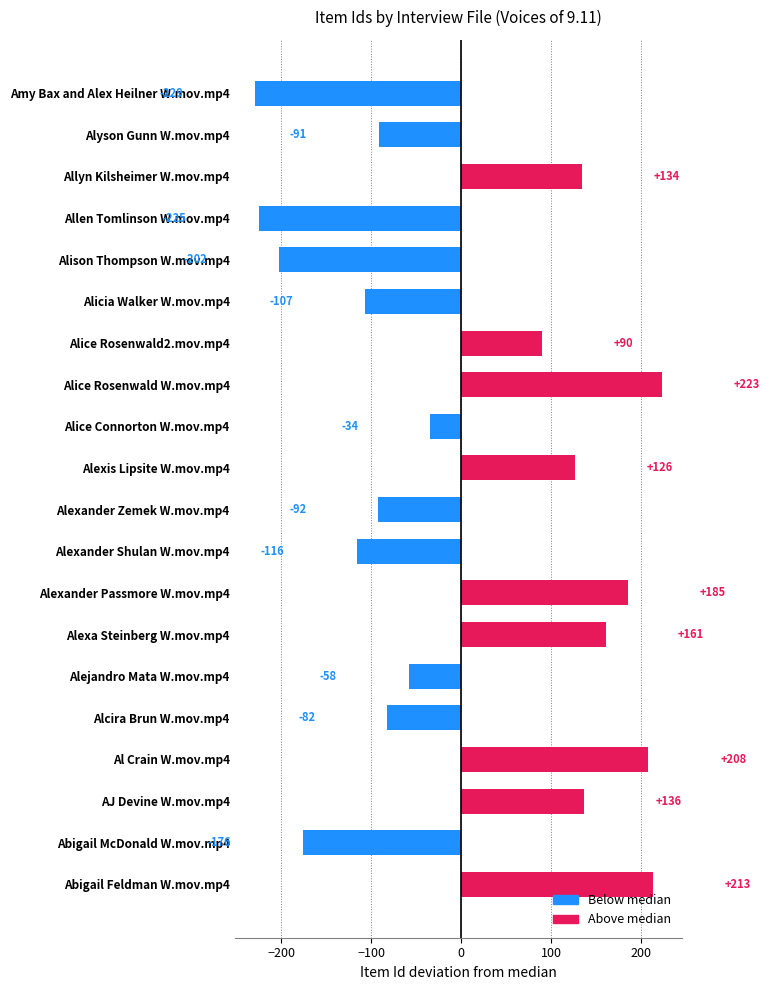

What is the maximum value shown in the chart?

223